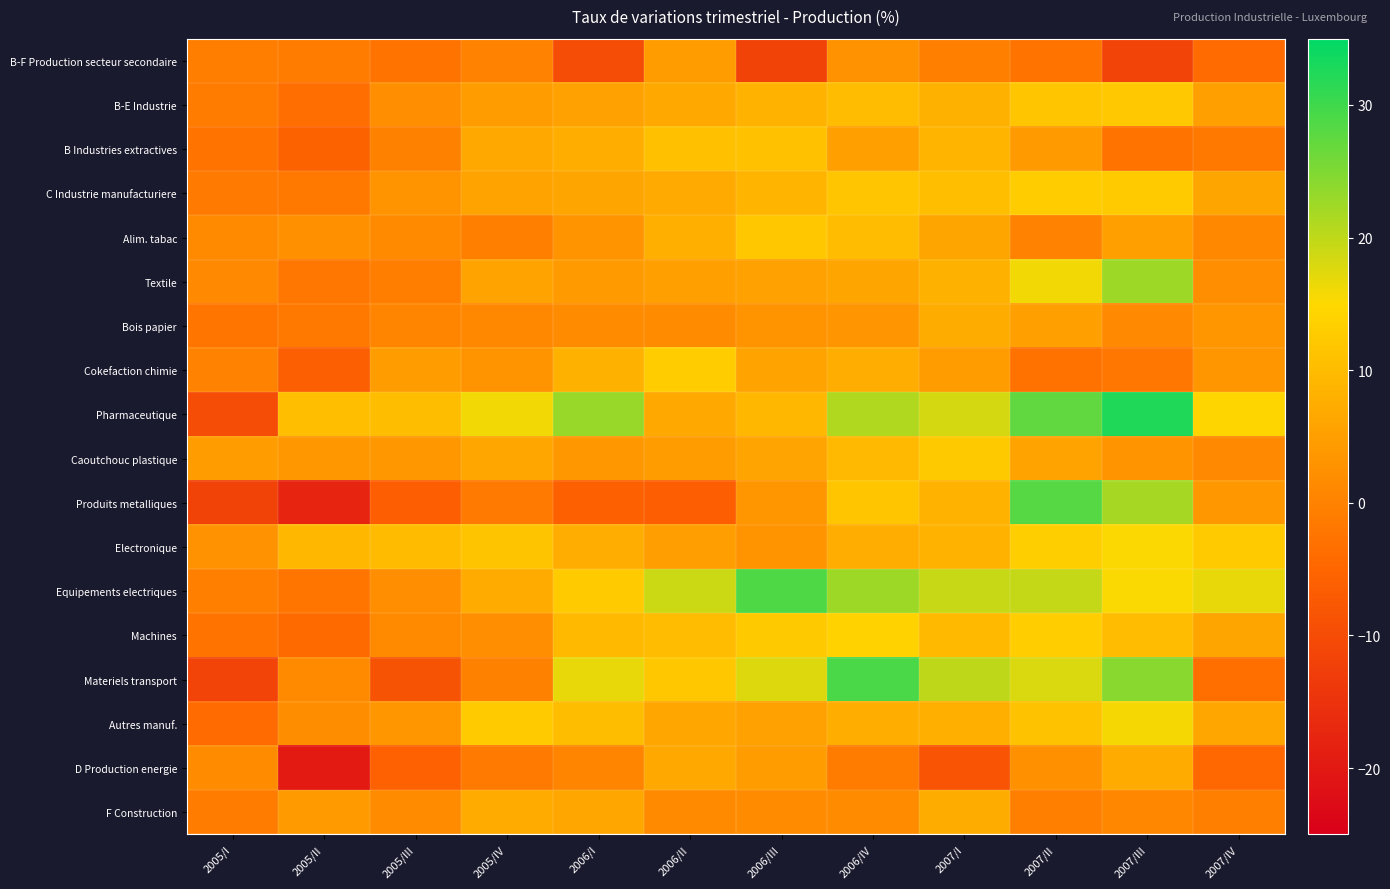

How many series are shown in this chart?

18